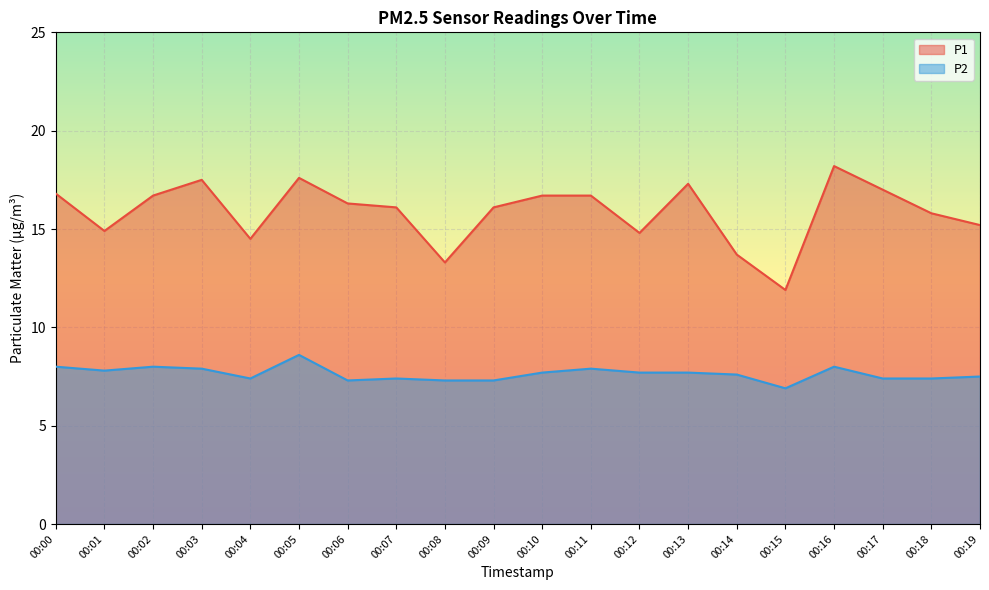

Reading left to right, list all the values displayed in this chart.

P1: 16.8	14.9	16.7	17.5	14.5	17.6	16.3	16.1	13.3	16.1	16.7	16.7	14.8	17.3	13.7	11.9	18.2	17.0	15.8	15.2
P2: 8.0	7.8	8.0	7.9	7.4	8.6	7.3	7.4	7.3	7.3	7.7	7.9	7.7	7.7	7.6	6.9	8.0	7.4	7.4	7.5